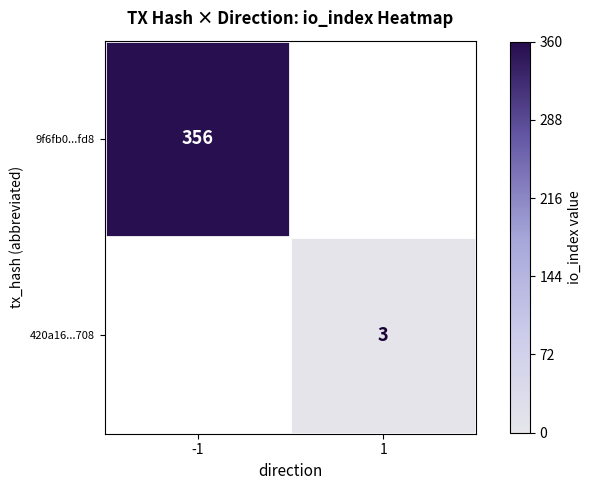

At how many categories does at least one series exceed 68?

1